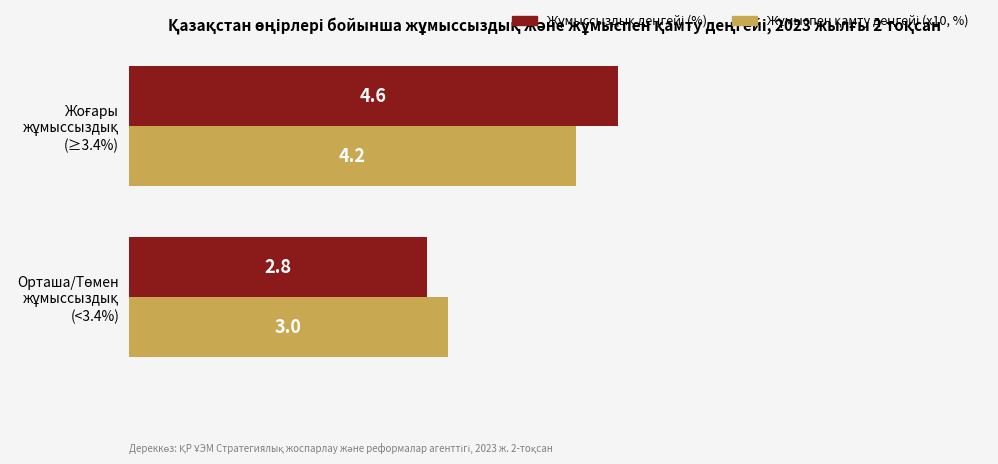

What is the smallest value displayed?

2.8